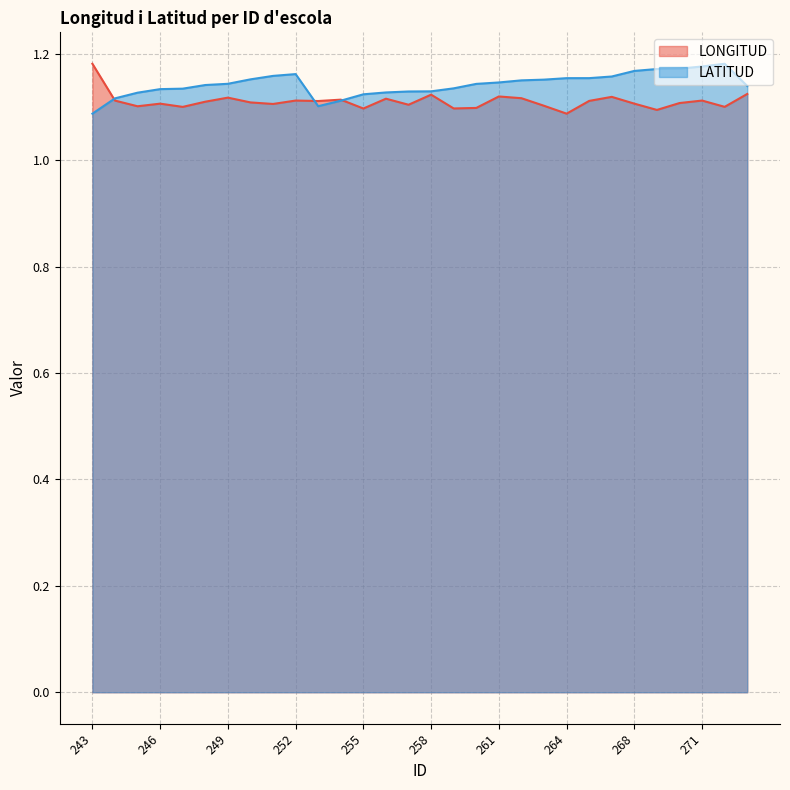

How many distinct data groups are displayed?

2